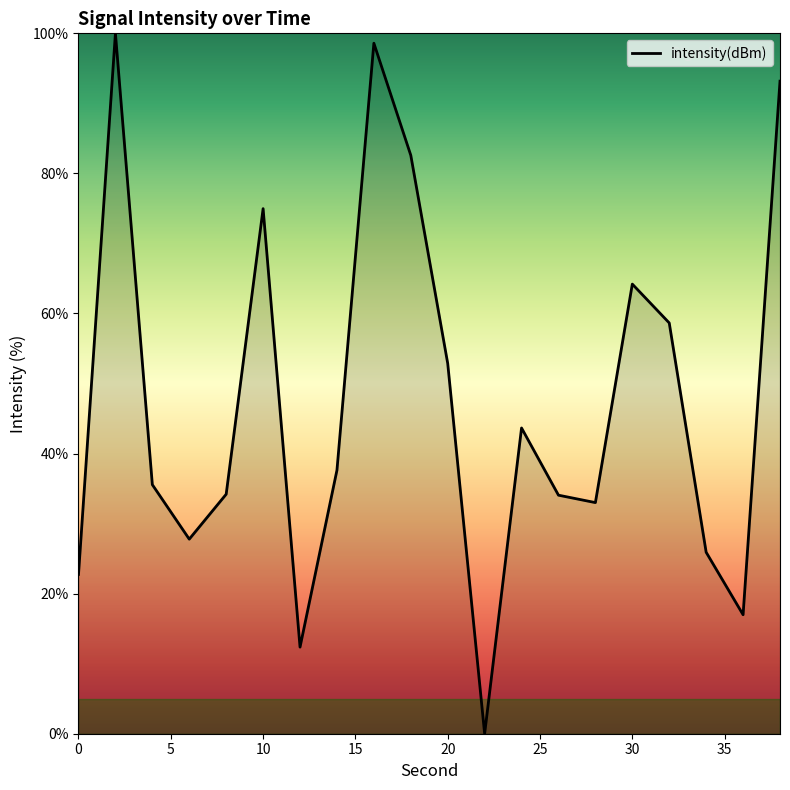

How many interior local valleys (lower than both neighbors) does the data have?

5